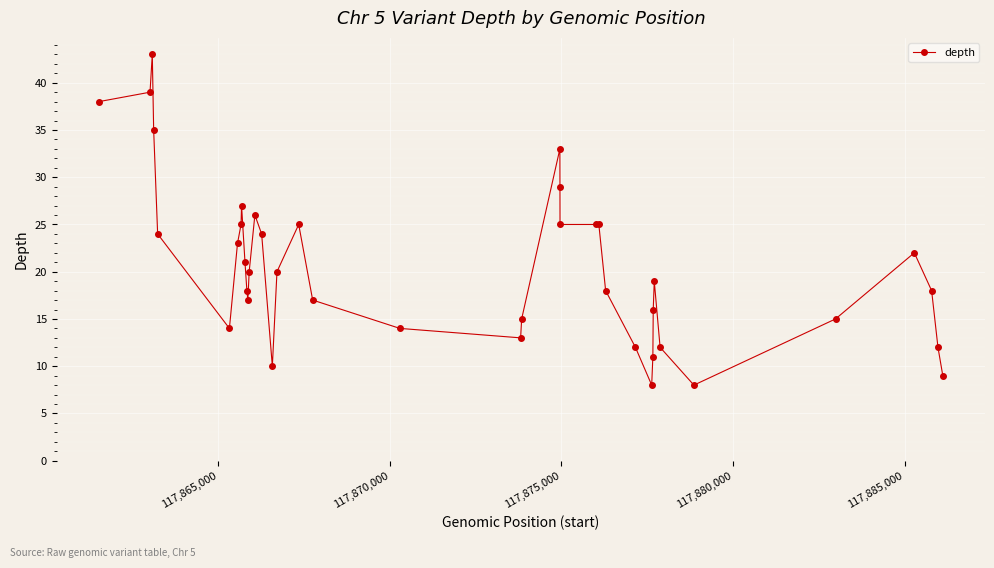

What is the value of the 4th point from the left?

35